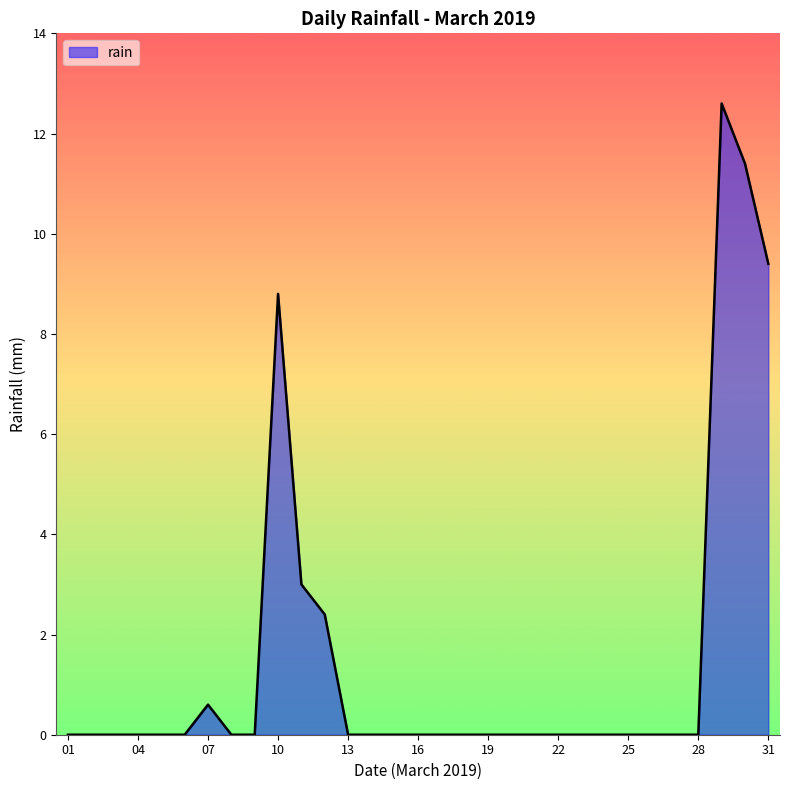

What is the maximum value shown in the chart?

12.6